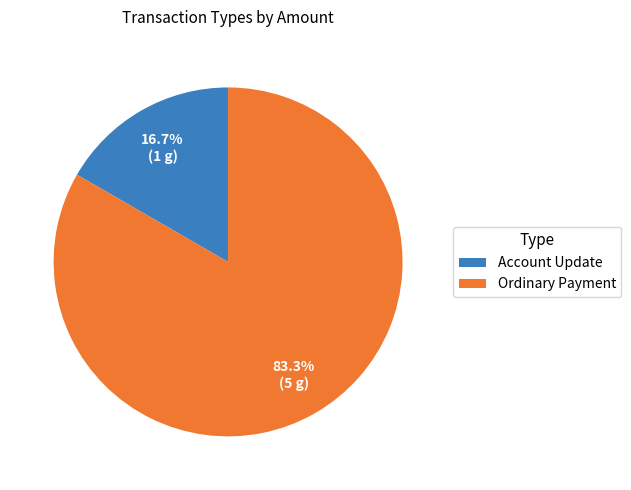

Count the number of slices in the pie.

2